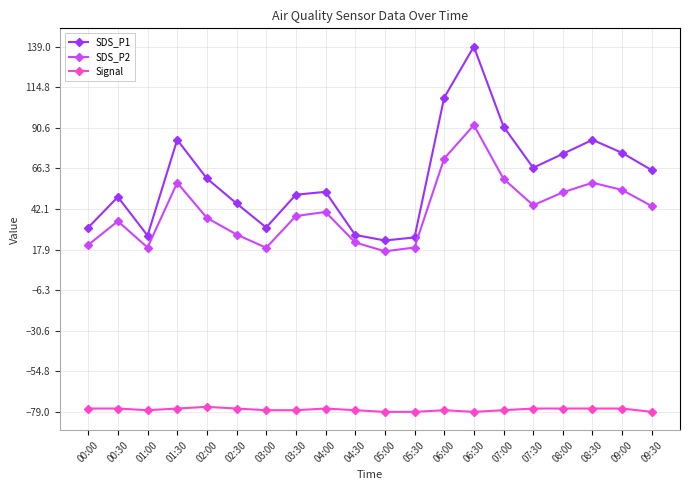

Which category has the highest value in the SDS_P1 series?

06:30